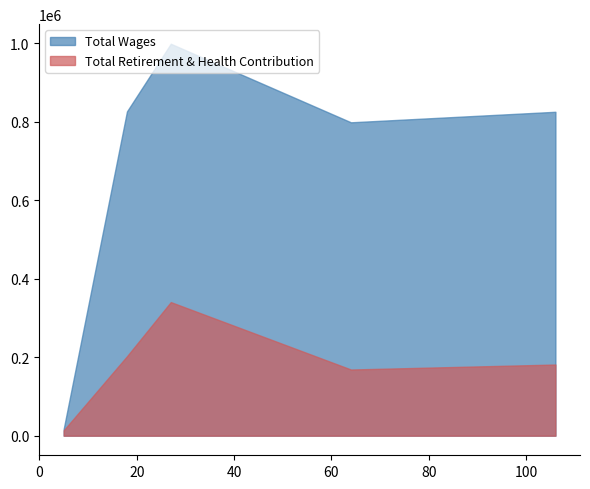

What is the value of the Total Wages point at the 2nd from the left?

826116